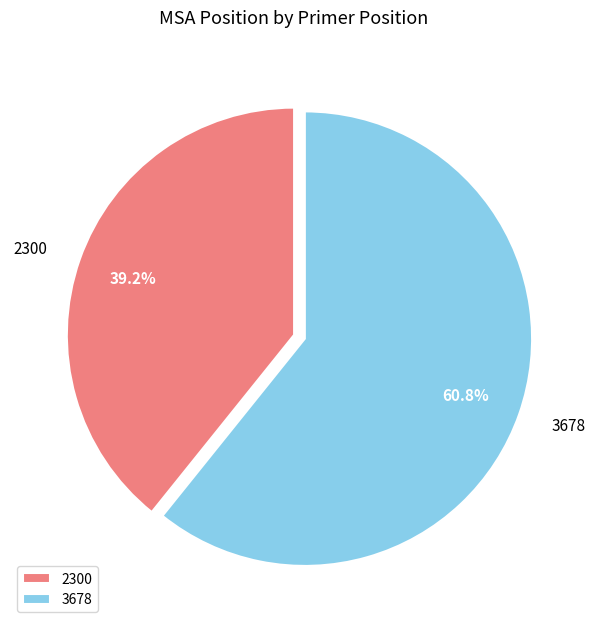

To the nearest percent, what portion does 3678 represent?

61%